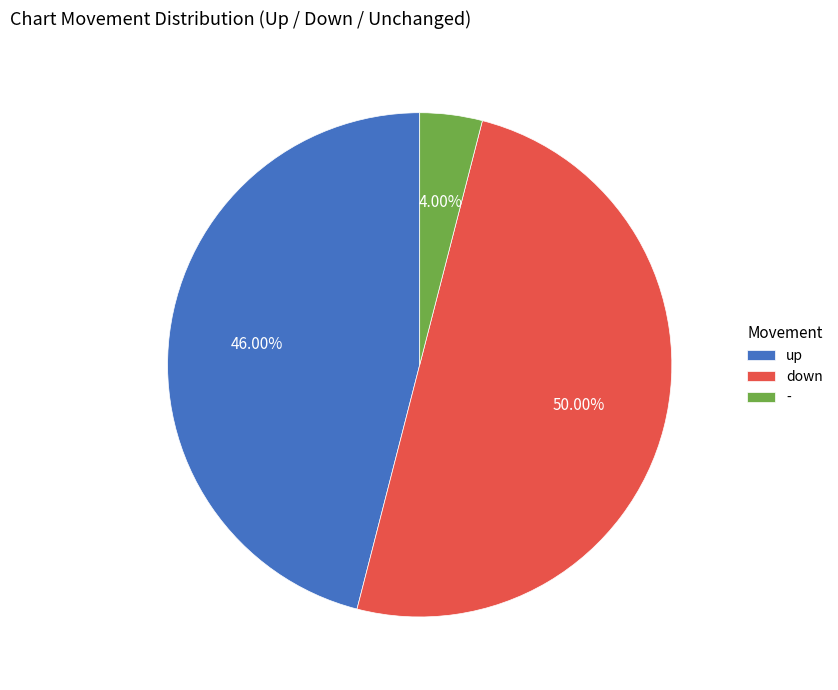

To the nearest percent, what is the average slice percentage?

33%